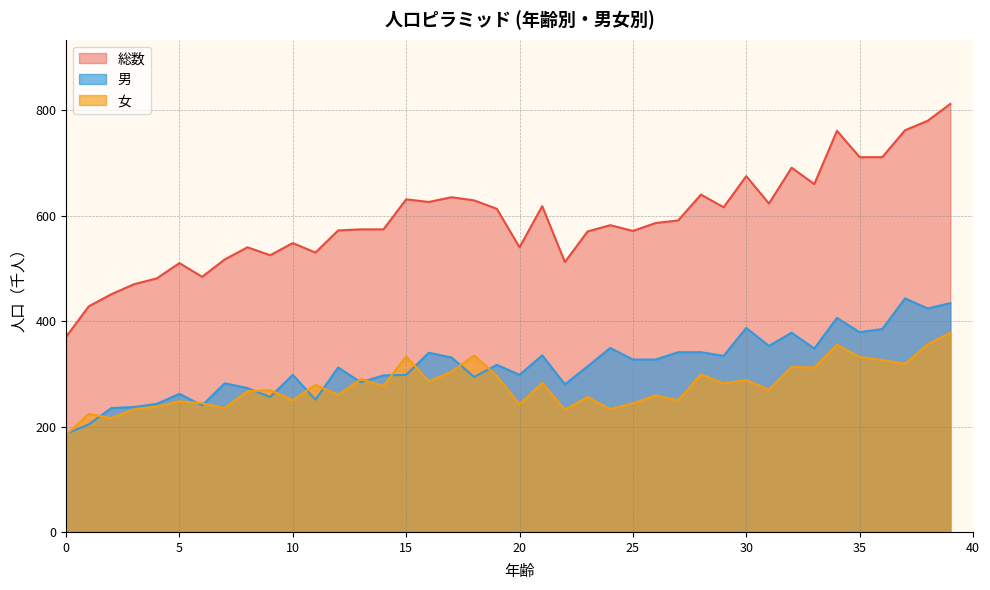

What is the total value across all series at 4?

962